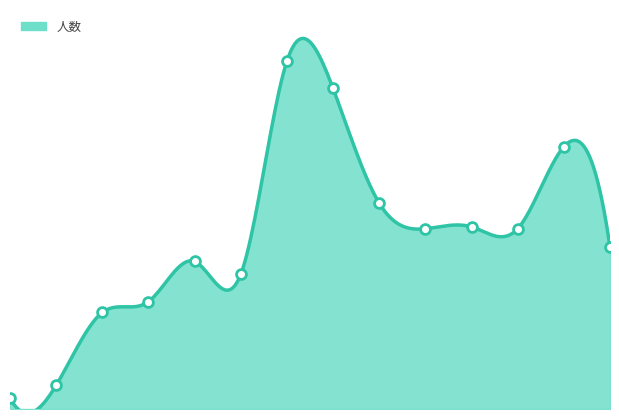

Between 12 and 10, which is larger?

12